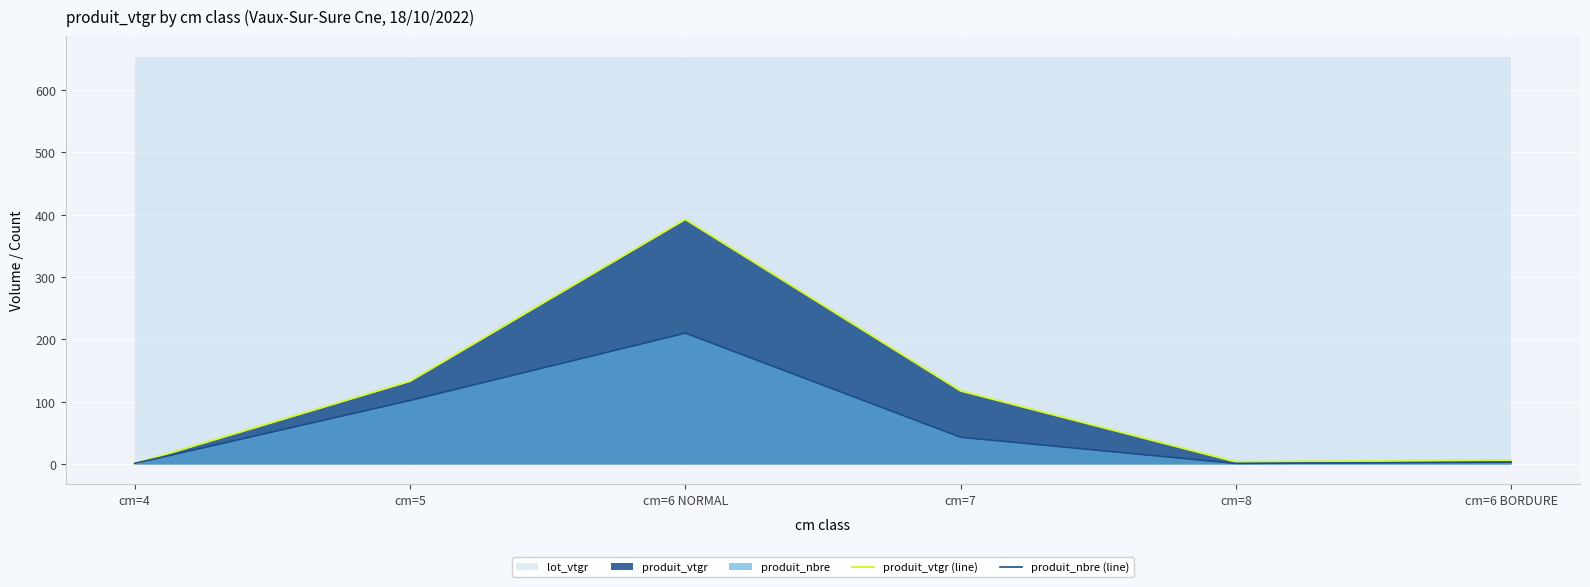

List the series in order of their overall mean, lowest first.

produit_nbre (line), produit_vtgr (line)